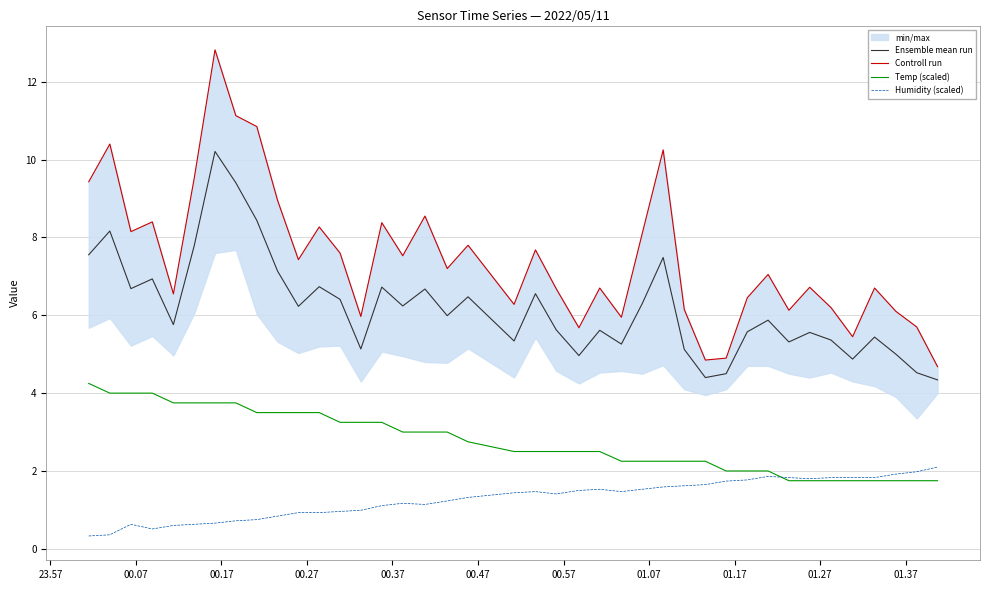

What is the average value of the Ensemble mean run series?

6.2